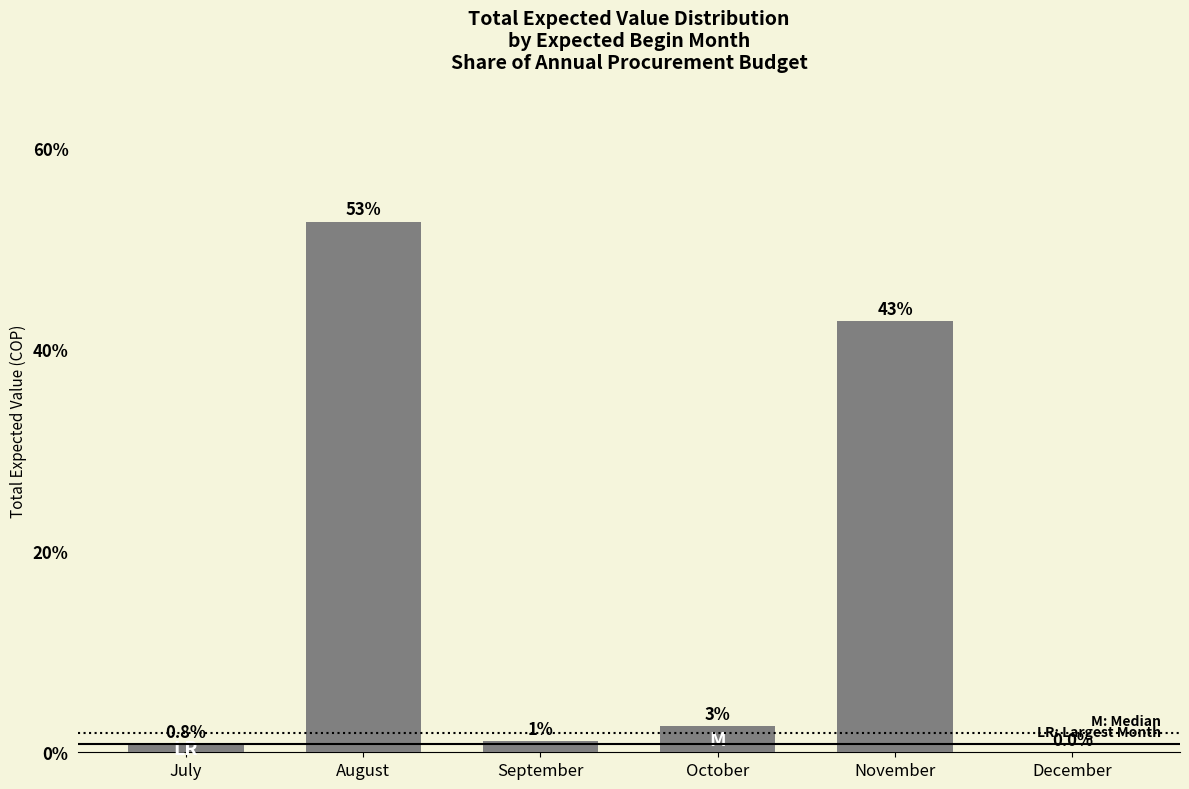

What is the difference between the second highest and second lowest values?

42.0